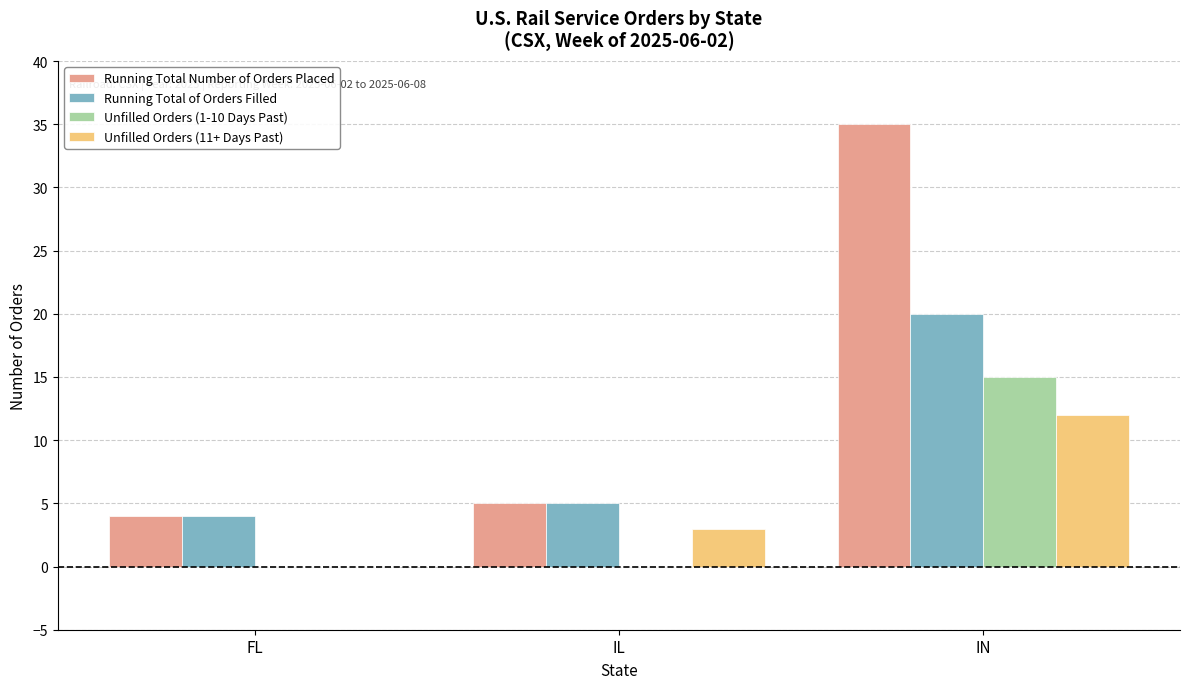

Reading right to left, list all the values displayed in this chart.

Running Total Number of Orders Placed: 35	5	4
Running Total of Orders Filled: 20	5	4
Unfilled Orders (1-10 Days Past): 15	0	0
Unfilled Orders (11+ Days Past): 12	3	0